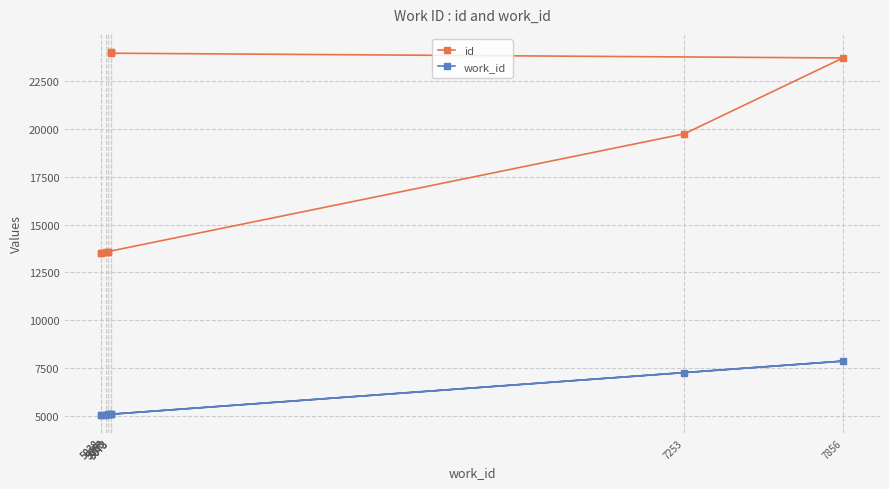

How many lines are shown in the chart?

2